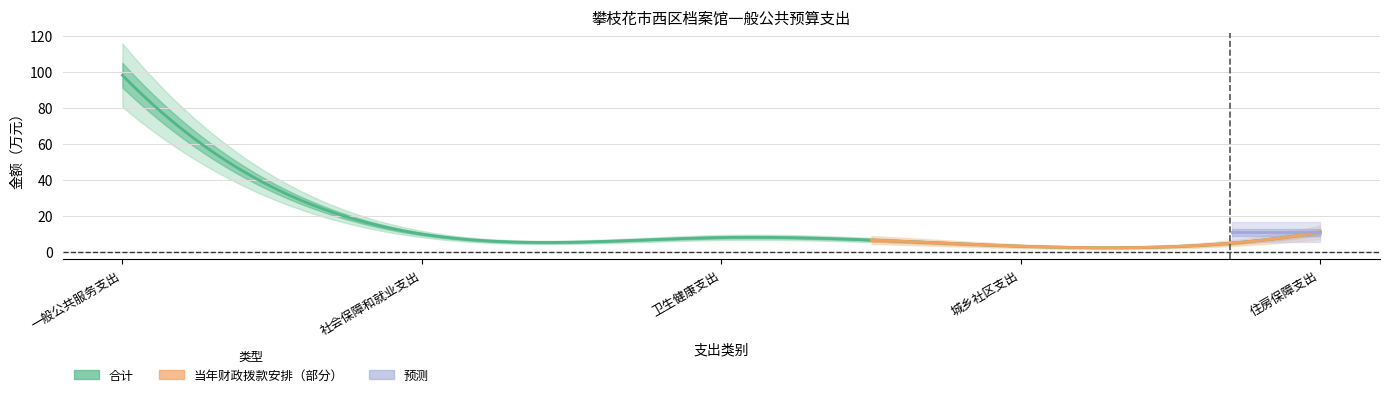

Is the value of 当年财政拨款安排 at 住房保障支出 greater than the value of 合计 at 卫生健康支出?

Yes